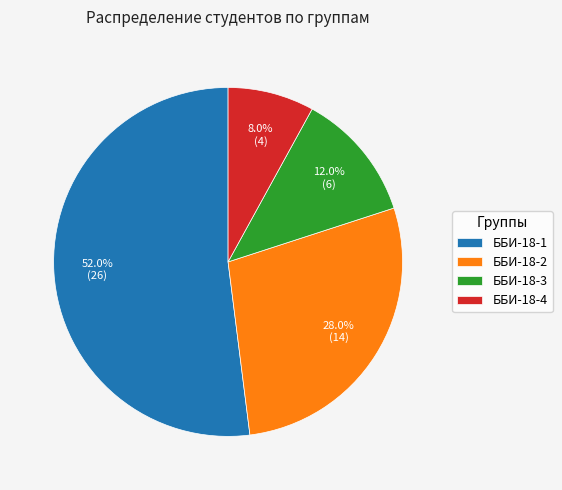

Is there any slice that represents more than half of the pie?

Yes